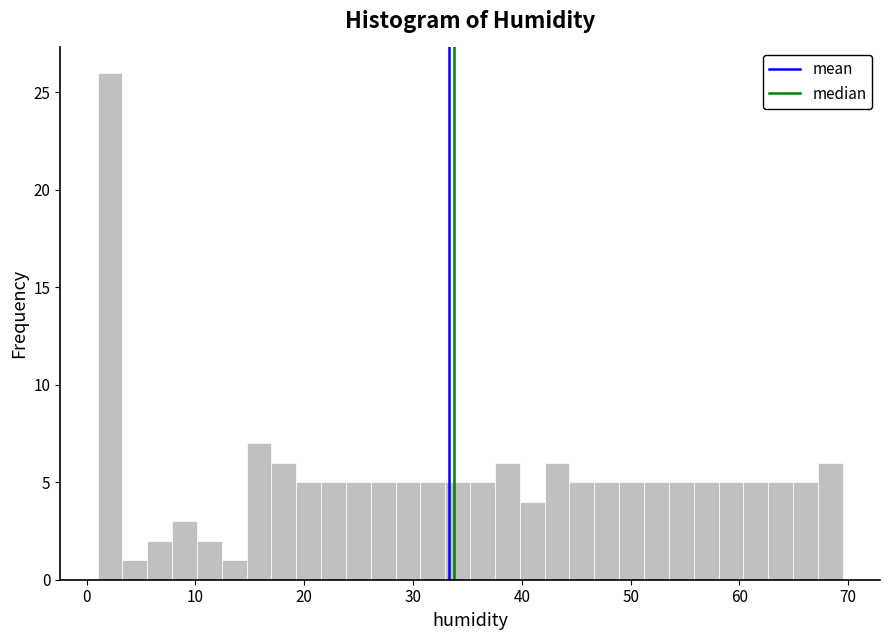

Read against the x-axis, roughly where is the centre of the tallest bar?

2